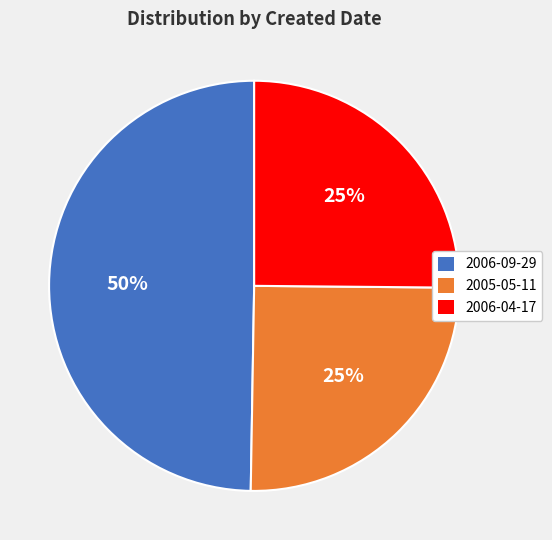

What percentage is the 2006-04-17 slice, to the nearest percent?

25%